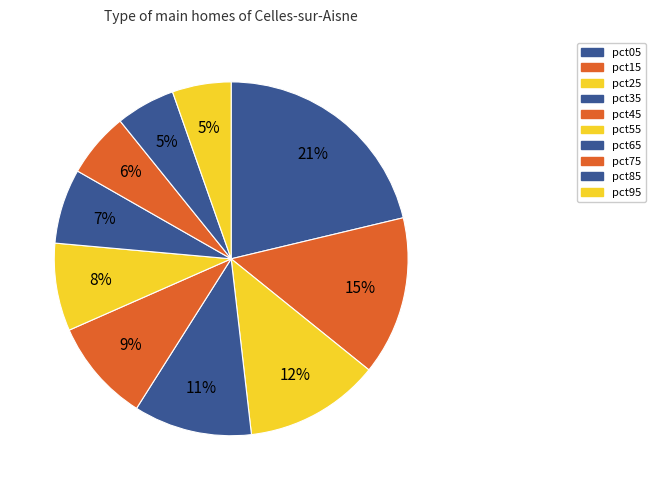

What is the smallest slice in the pie chart?

pct95